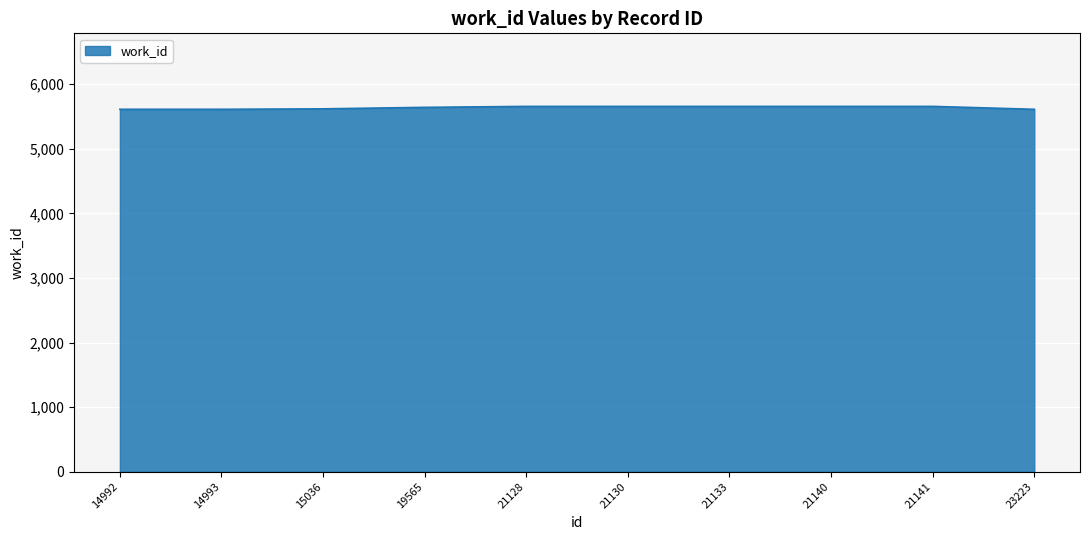

True or false: the data shows 5657 at 21141.

True